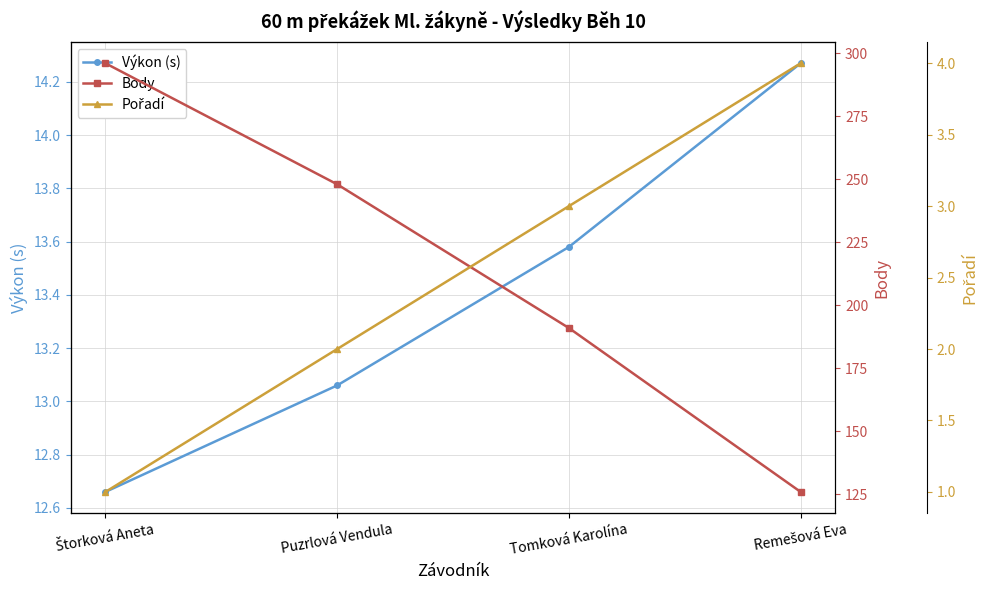

True or false: Body has a value of 191.0 at Tomková Karolína.

True